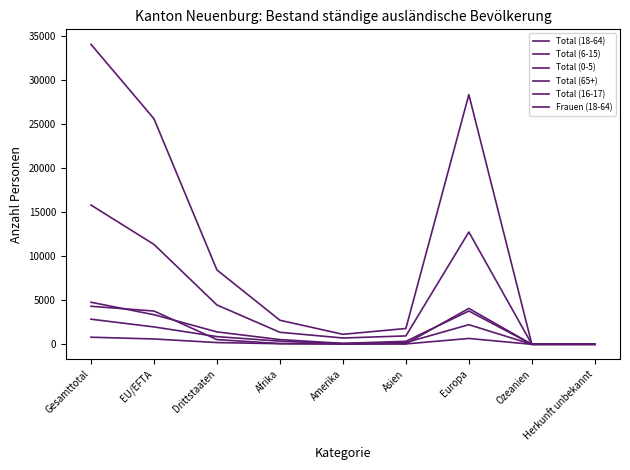

True or false: Total (6-15) and Frauen (18-64) cross at least once.

False